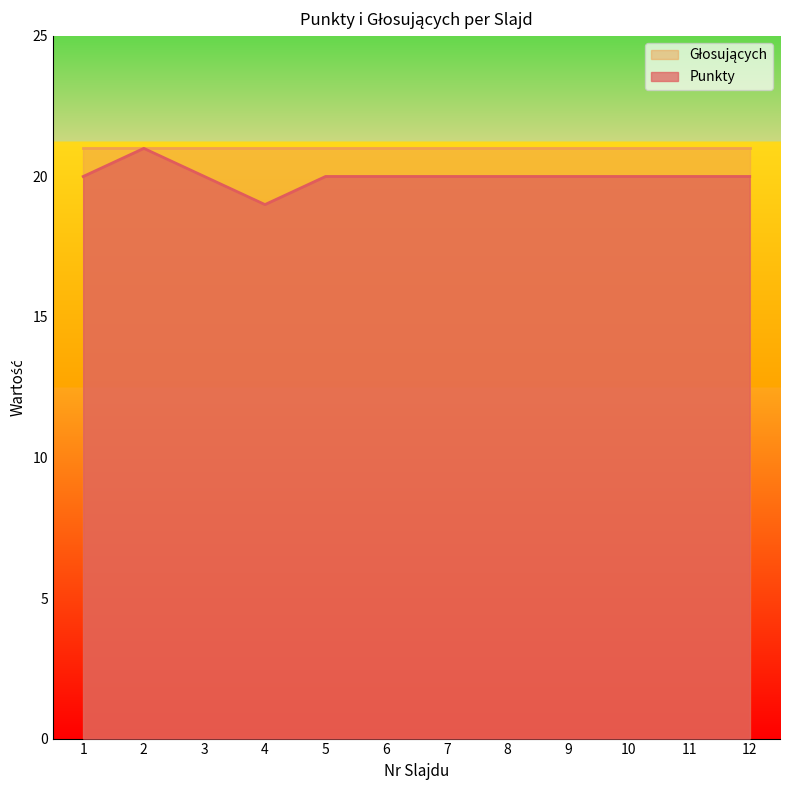

Does the chart have visible grid lines?

No